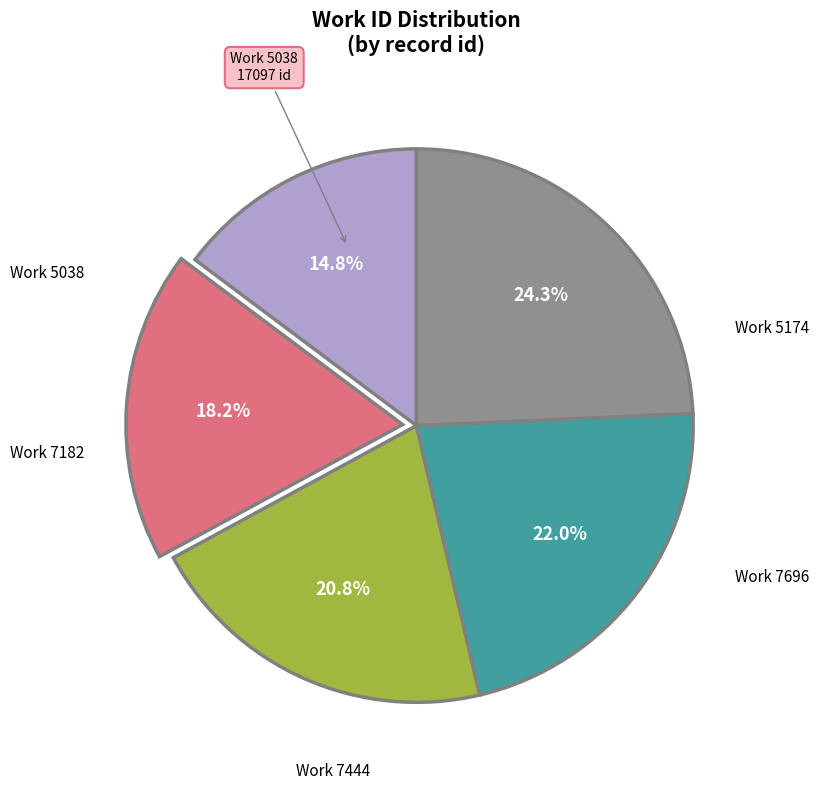

Is there a majority slice in this chart?

No